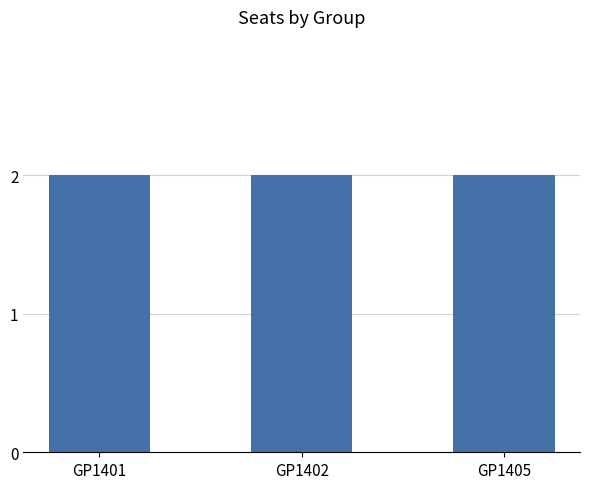

Between GP1402 and GP1401, which is larger?

GP1401